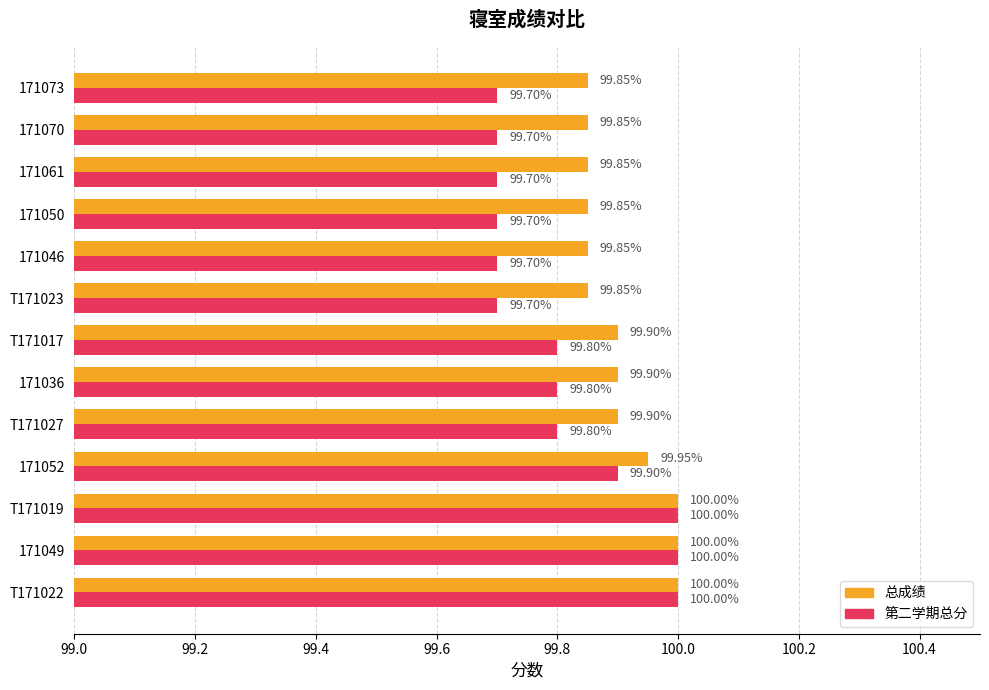

Which series has the largest total across all categories?

总成绩